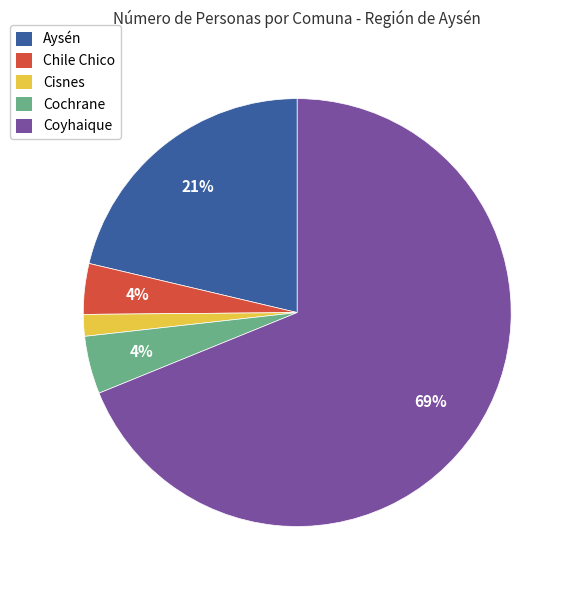

Which slice is the smallest?

Cisnes